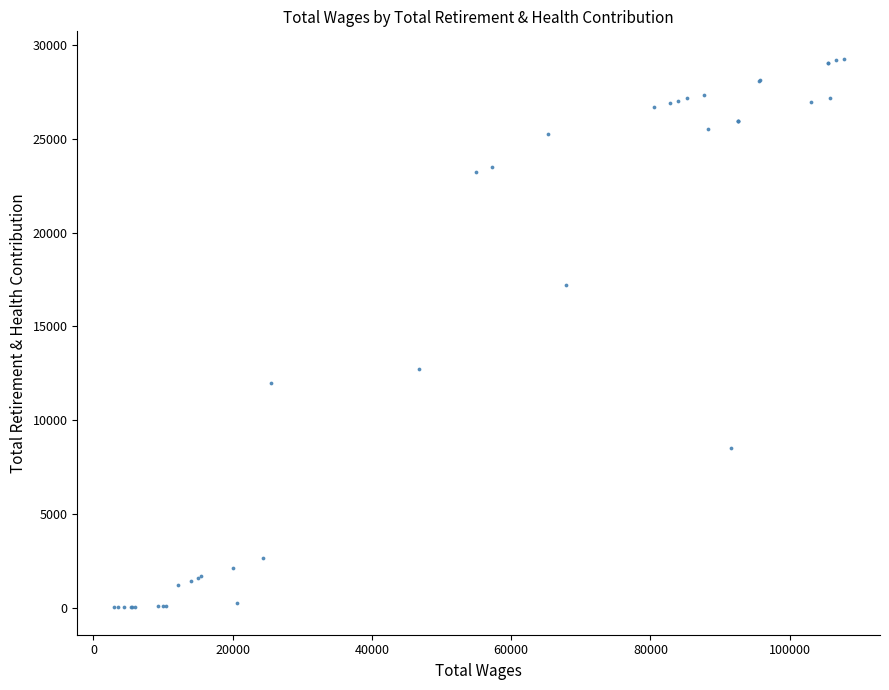

What Y value in the scatter plot is closest to 14647?

12709